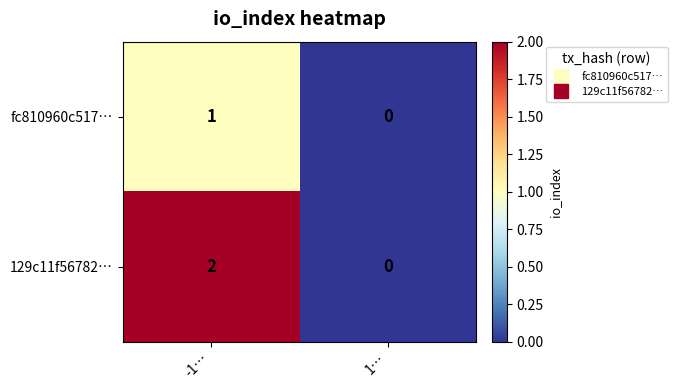

Reading left to right, extract all data points from this chart.

fc810960c517…: -1…=1	1…=0
129c11f56782…: -1…=2	1…=0